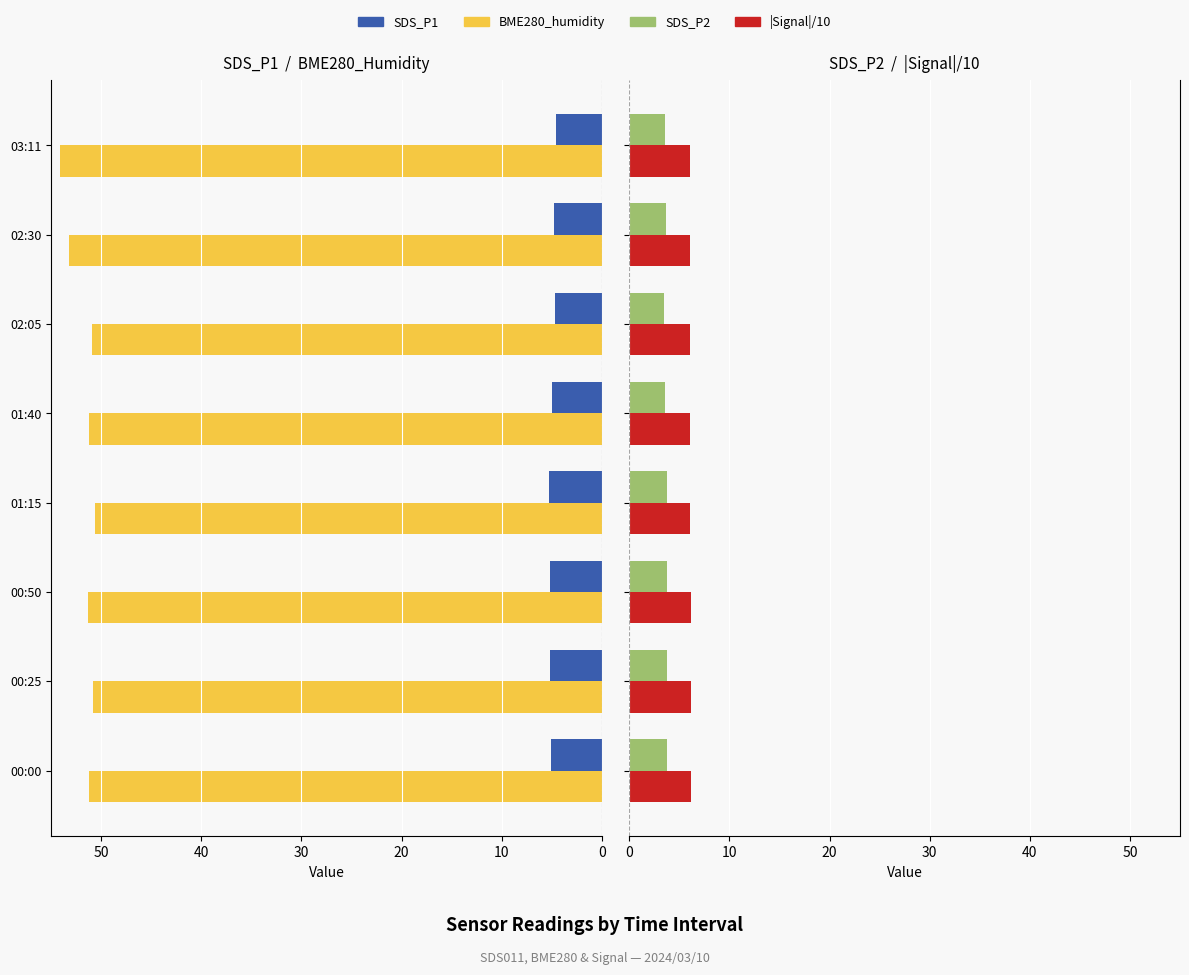

How many bars are there in total?

32